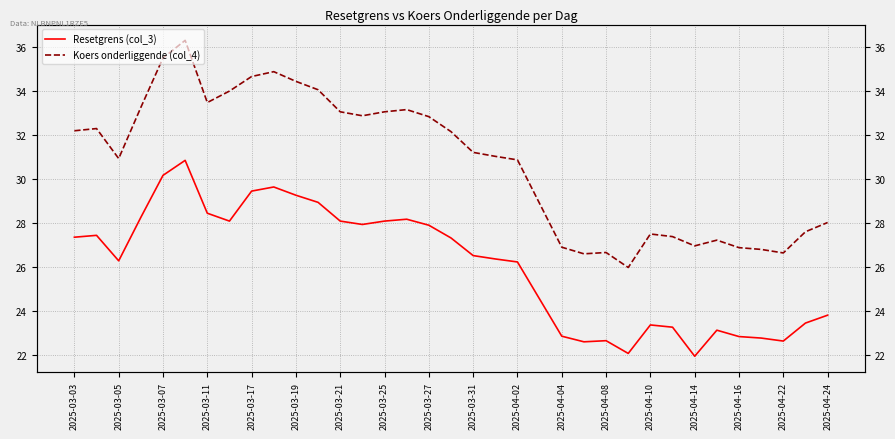

What are all the series names shown in the legend?

Resetgrens (col_3), Koers onderliggende (col_4)